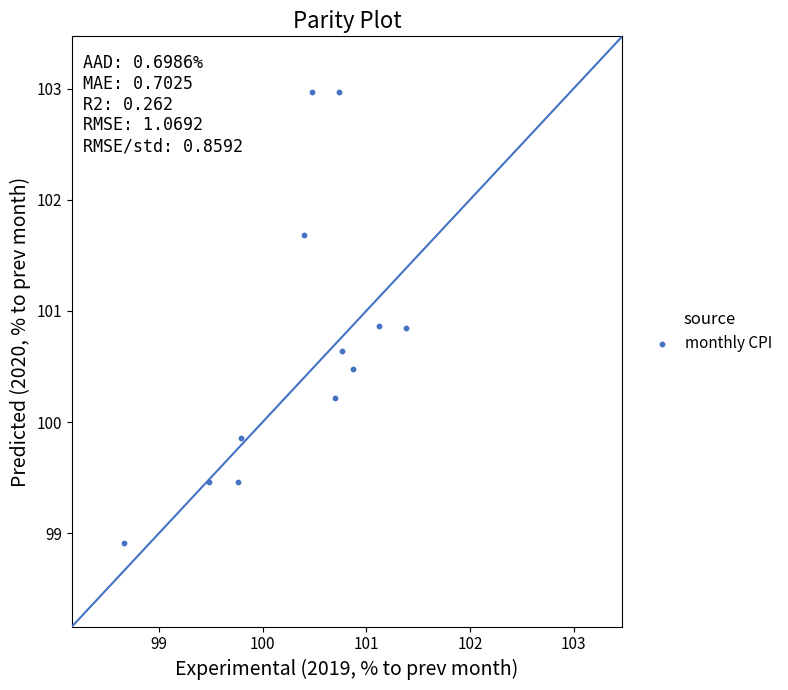

What Y value in the scatter plot is closest to 100?

99.9